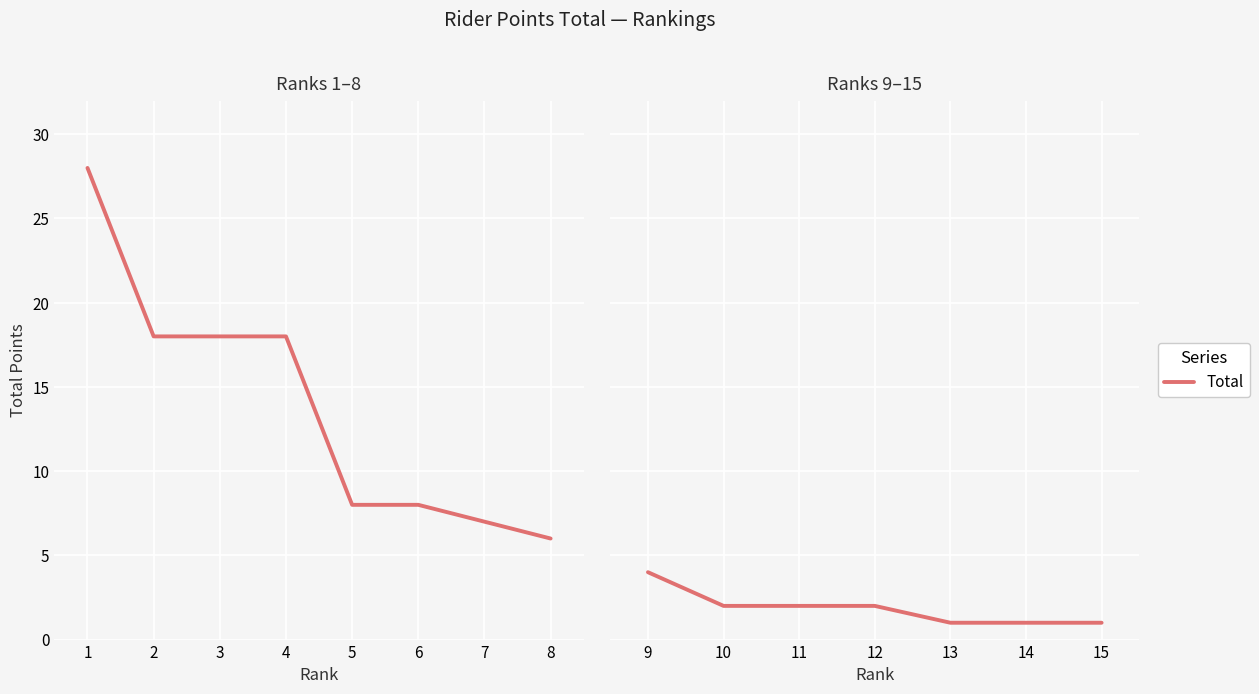

Approximately how many times larger is the value at 4 compared to 2?

1.0